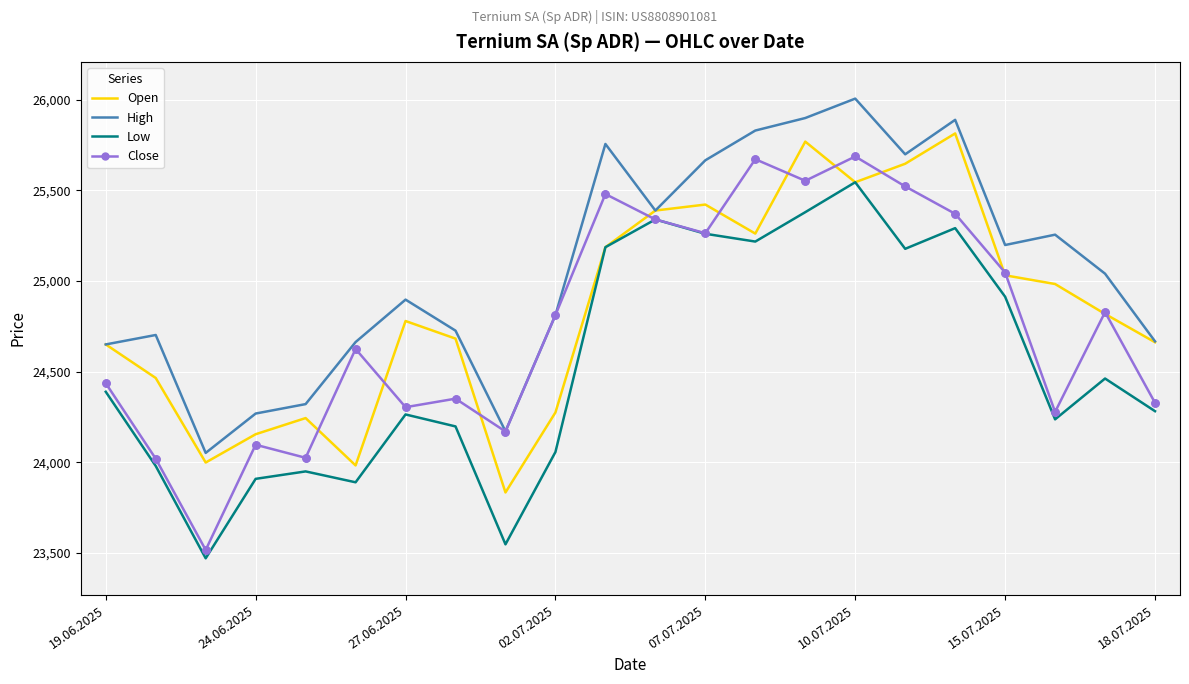

Which series has the largest total across all categories?

High